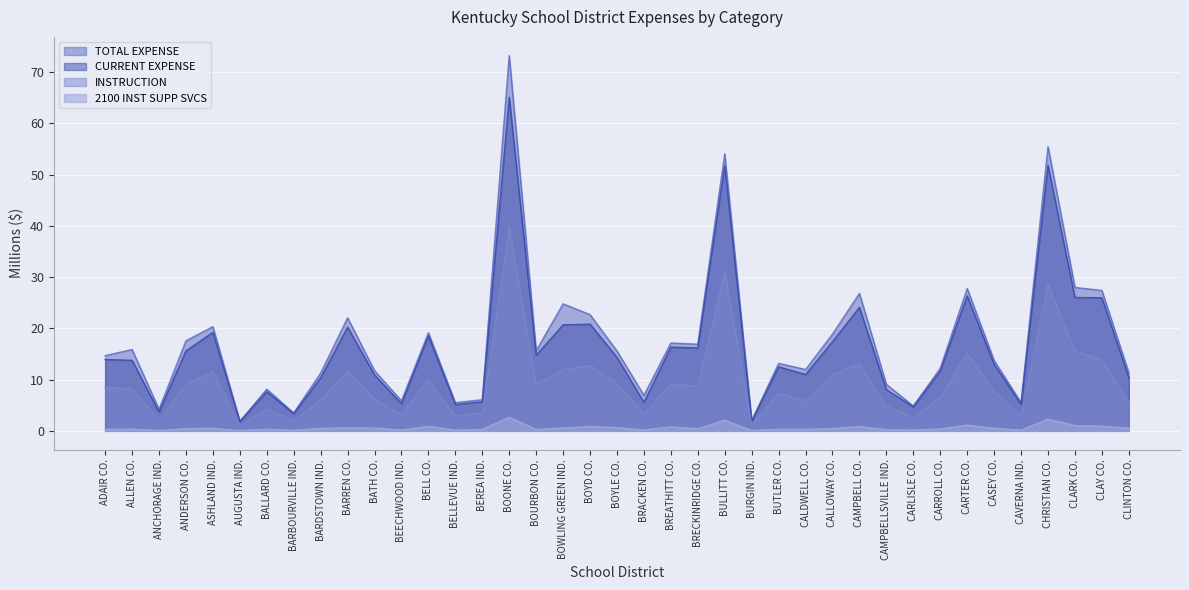

At CAVERNA IND., list the series in order from smallest to largest.

2100 INST SUPP SVCS, INSTRUCTION, CURRENT EXPENSE, TOTAL EXPENSE